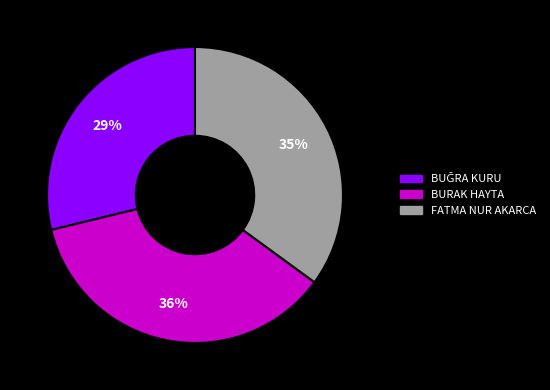

How many slices are in this pie chart?

3